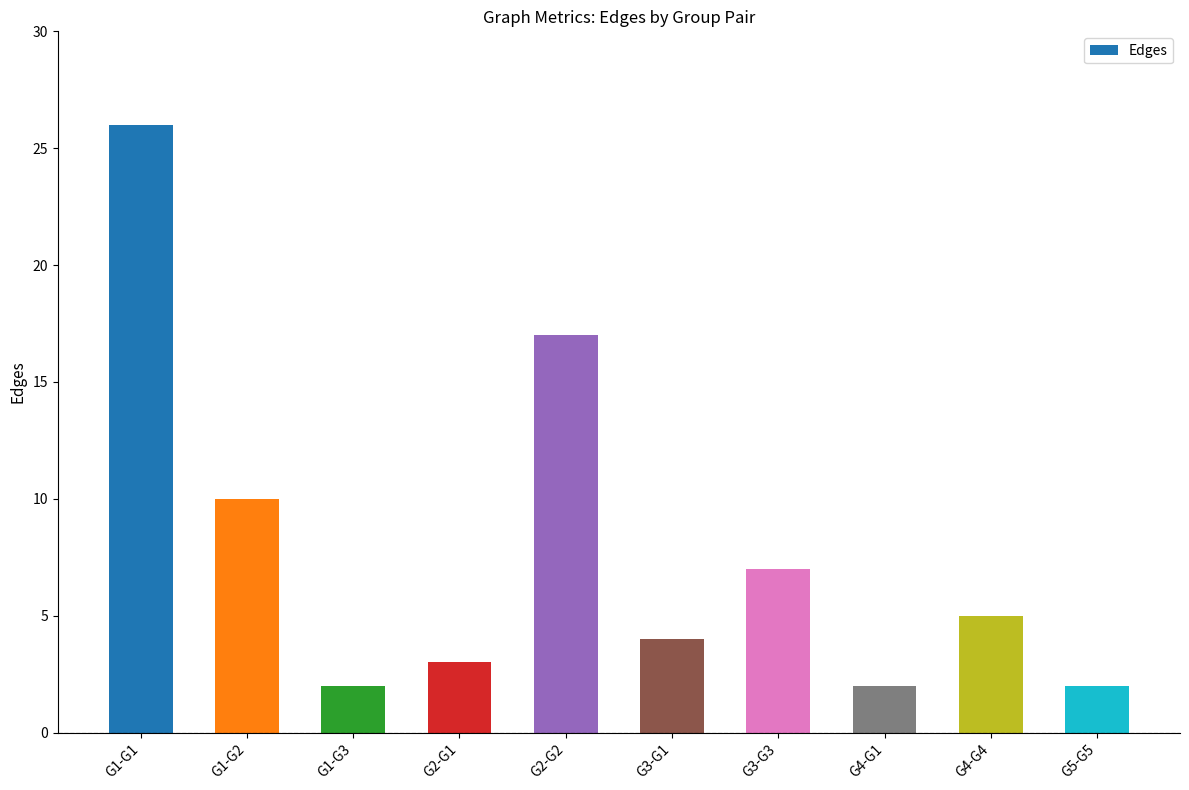

At which label is the value closest to 14?

G2-G2